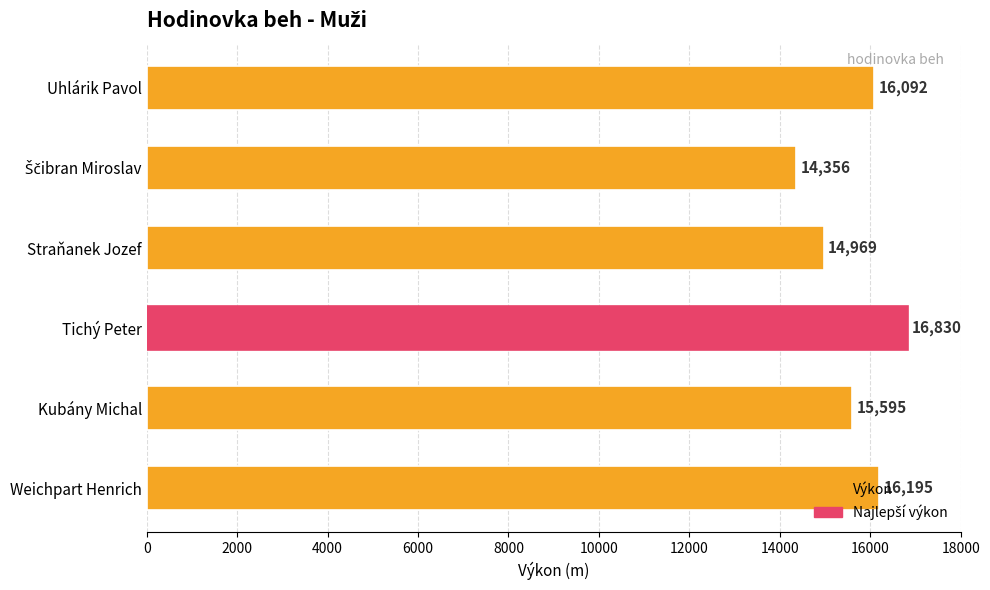

What is the sum of all values?

94037